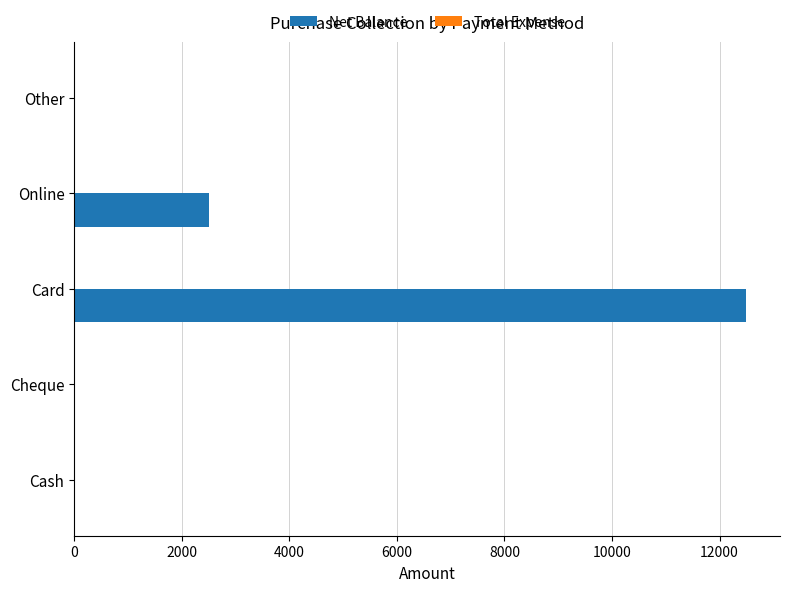

What is the sum of all values?

15000